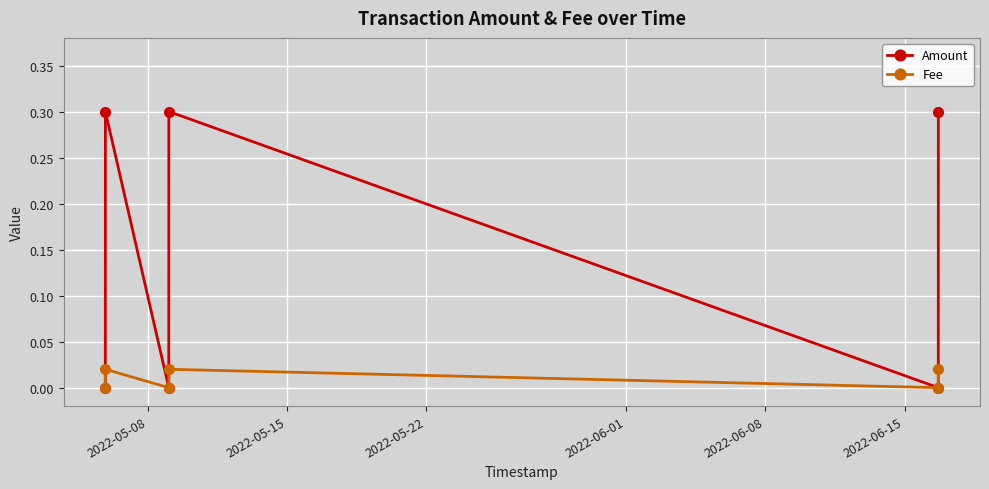

Rank the series by their maximum value, from lowest to highest.

Fee, Amount